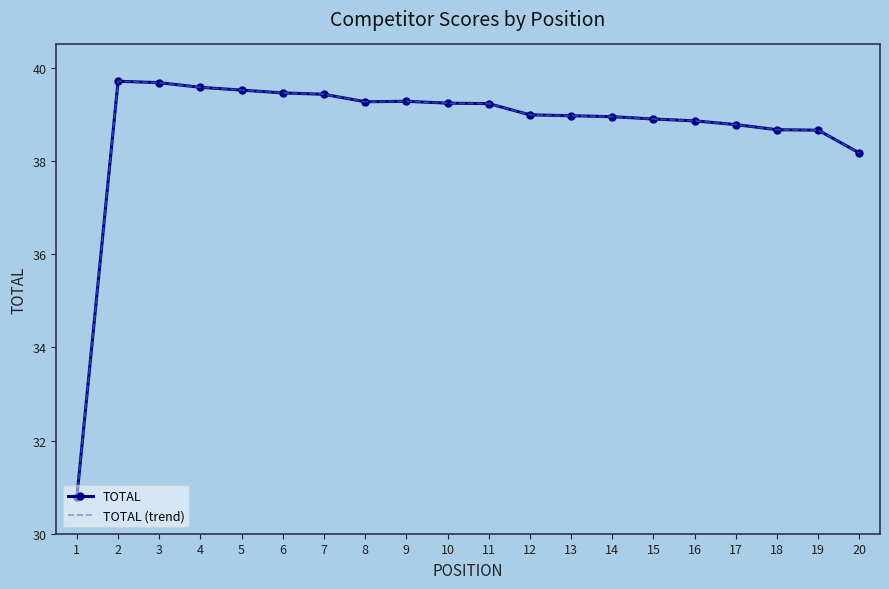

Where is the first local maximum for TOTAL (trend)?

2